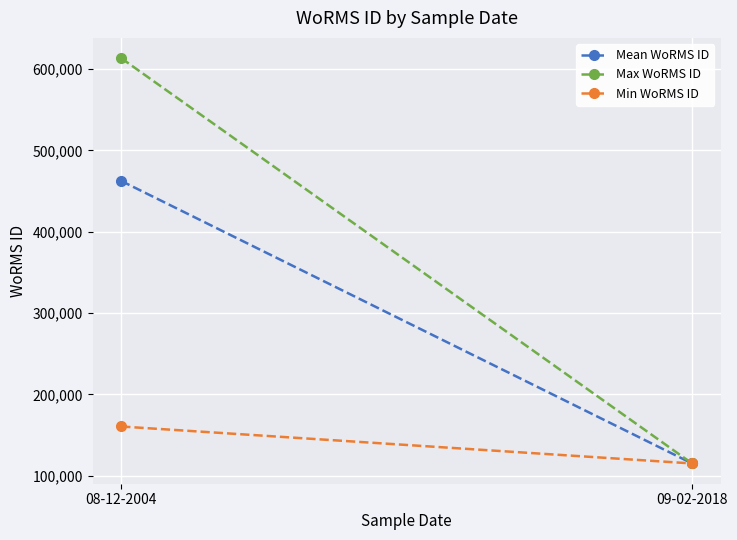

True or false: Min WoRMS ID has a value of 230943 at 08-12-2004.

False